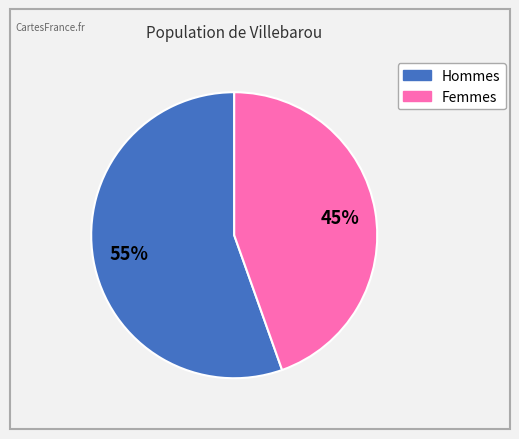

To the nearest percent, what is the average slice percentage?

50%